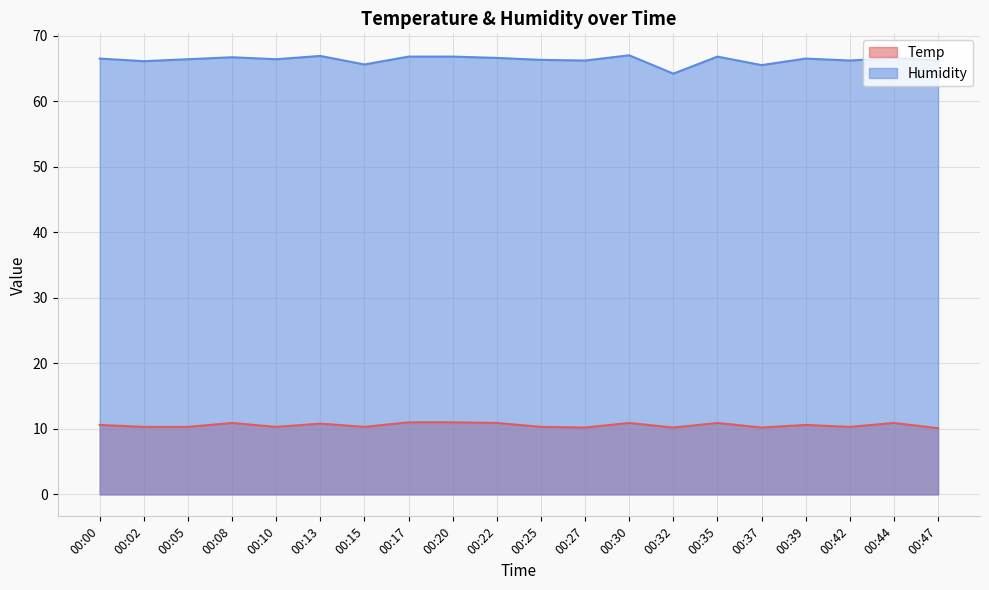

How many data points does each series have?

20